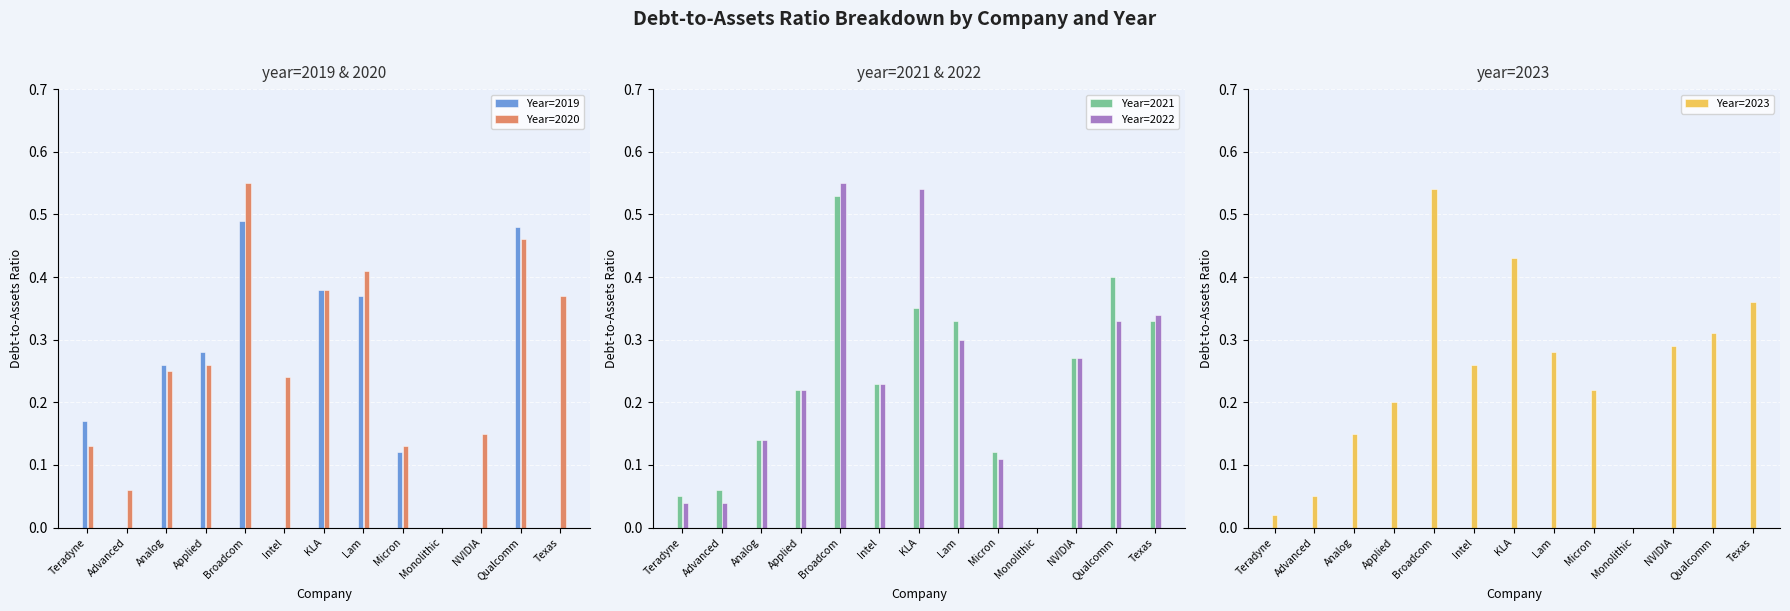

What is the label of the 11th bar from the left?

NVIDIA